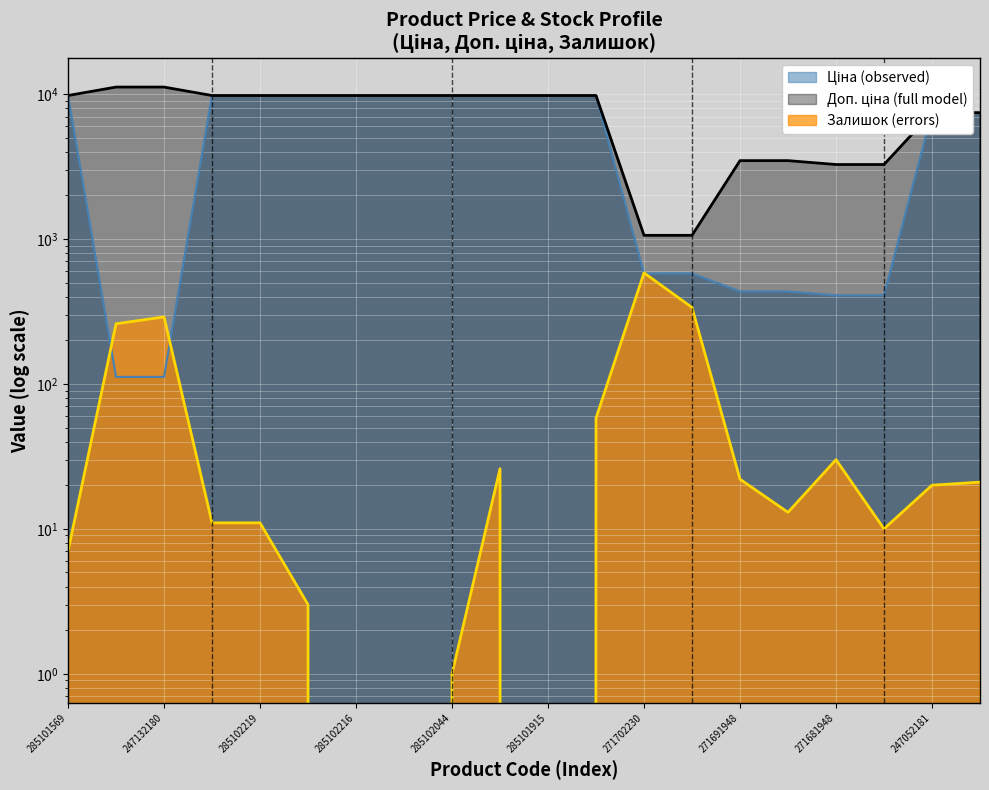

What is the average value of the Ціна series?

5785.4